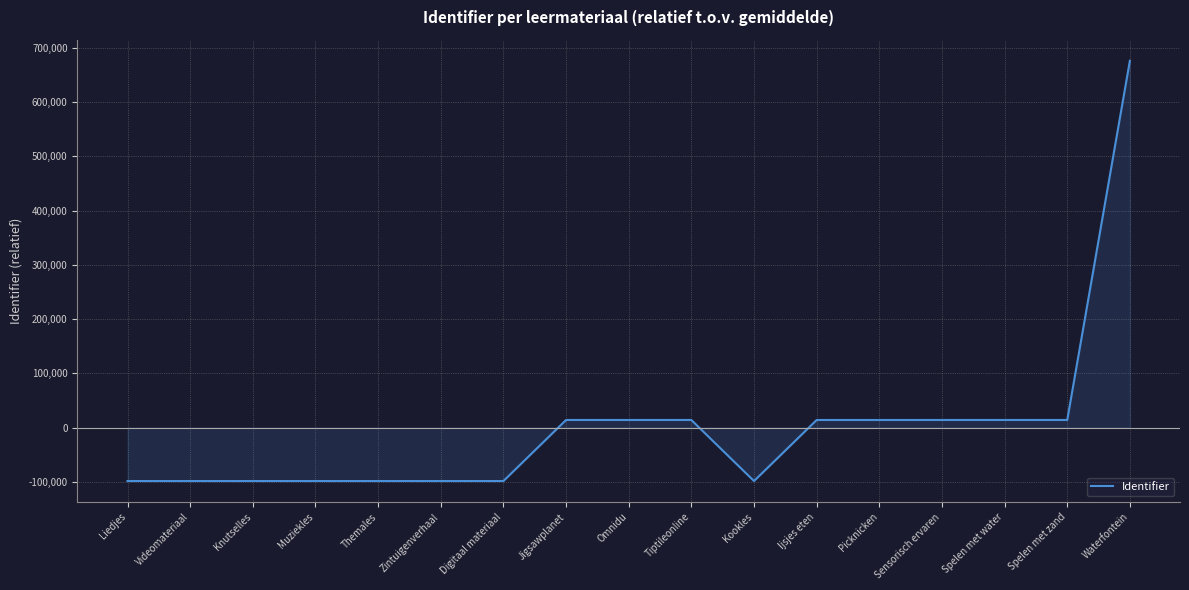

The chart shows a value of 14006.9 at Jigsawplanet. True or false?

True